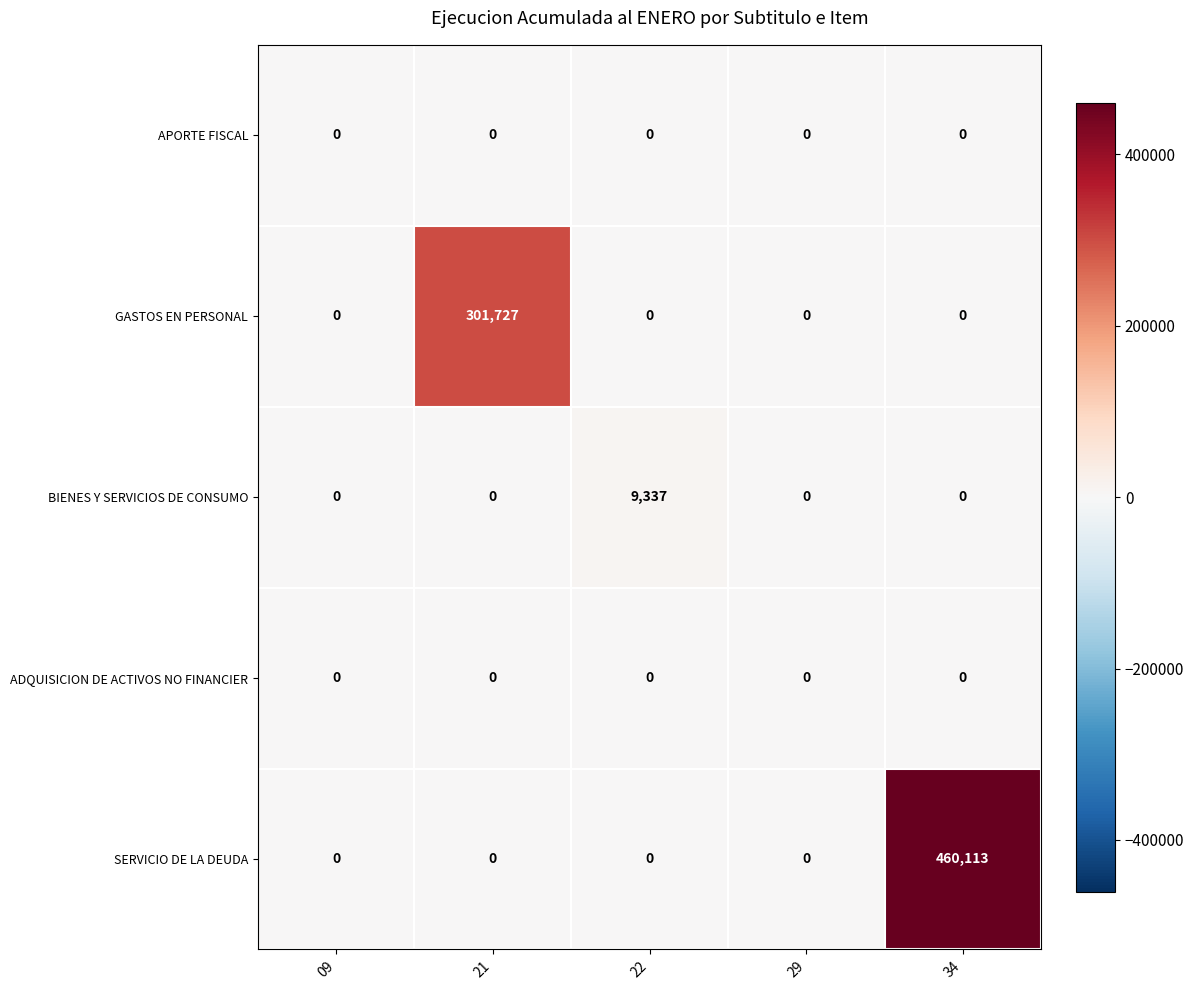

What is the highest value of the GASTOS EN PERSONAL series?

301727